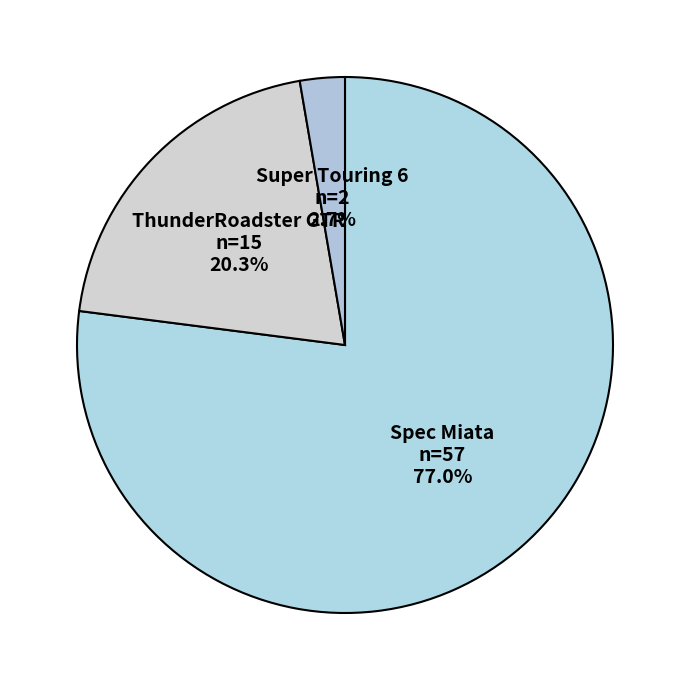

To the nearest percent, what is the difference between the largest and smallest slice percentages?

74%